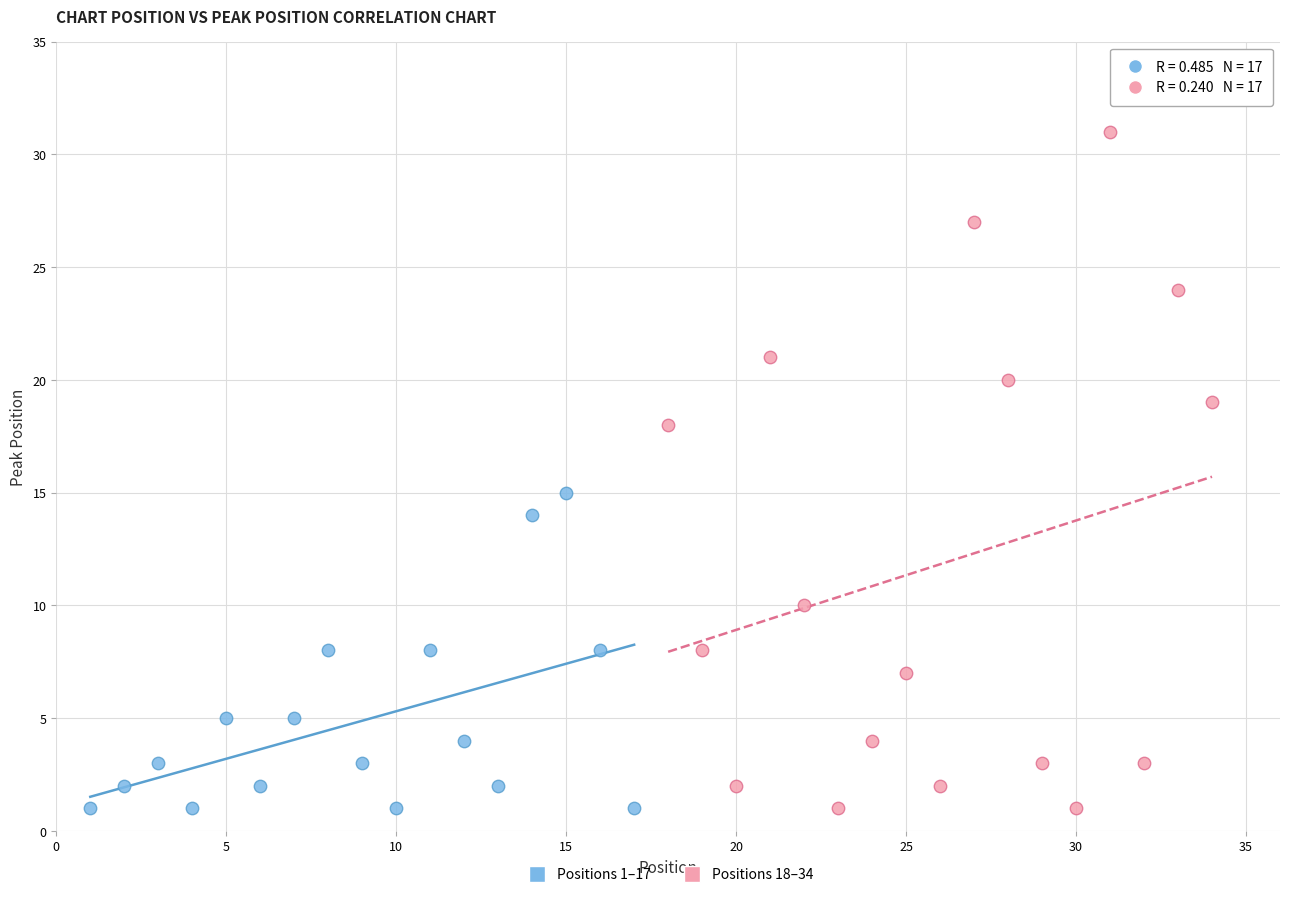

Which series contains the highest Y value?

Positions 18–34